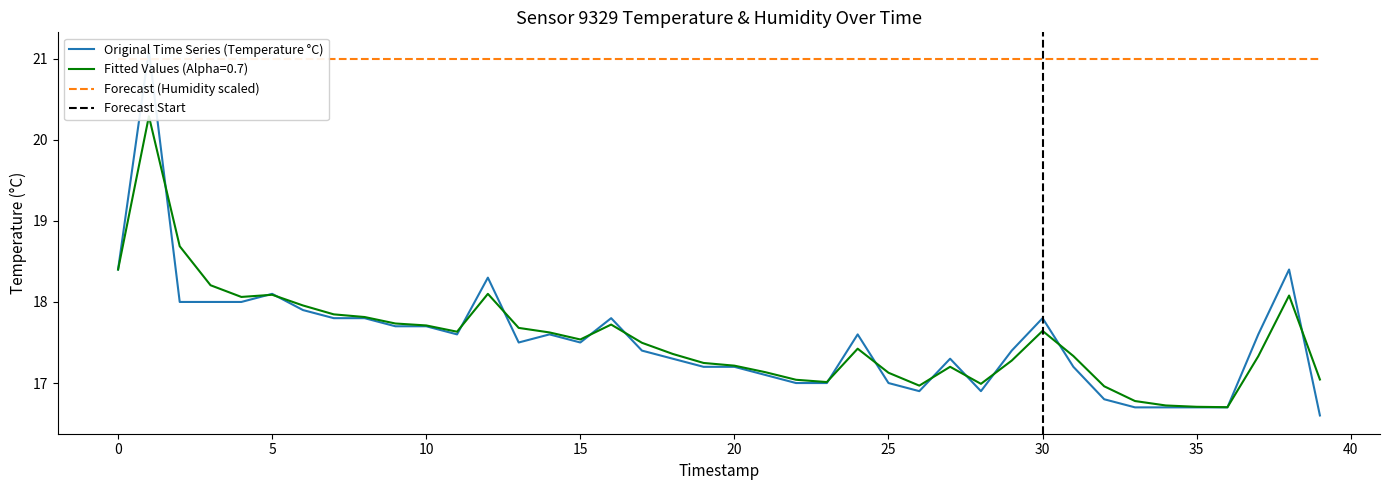

What is the value of the 33rd point from the left?

16.8